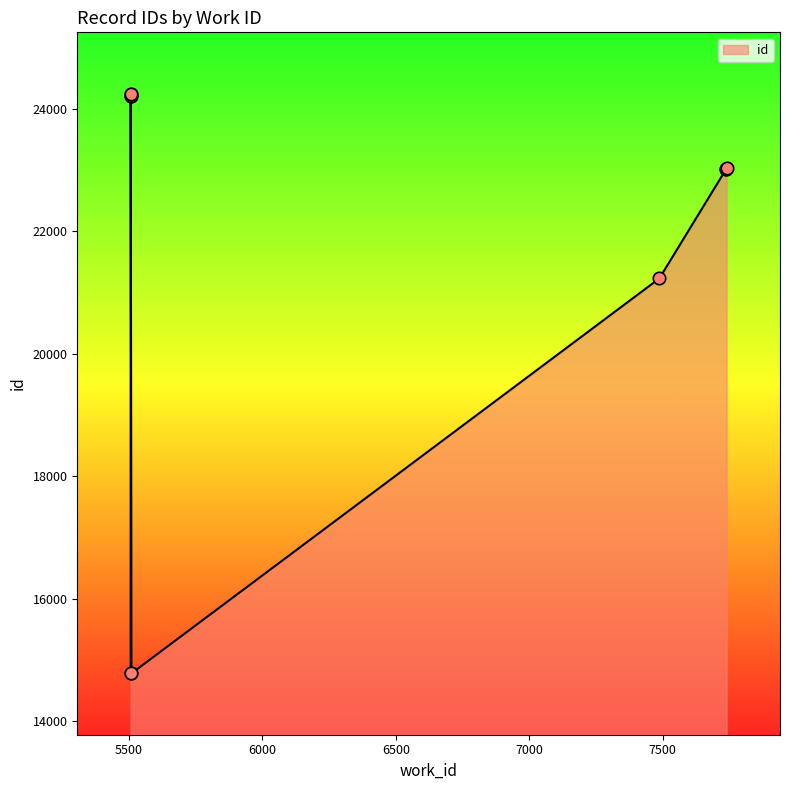

Between 5510 and 5507, which is larger?

5507